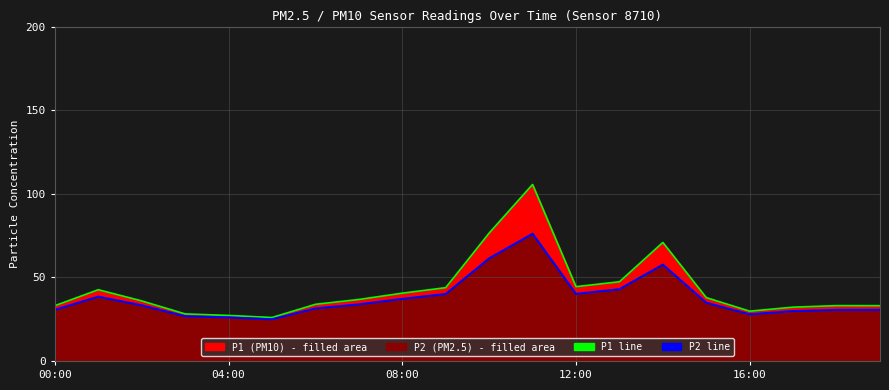

What is the difference between the maximum and minimum values in the P1 line series?

79.7